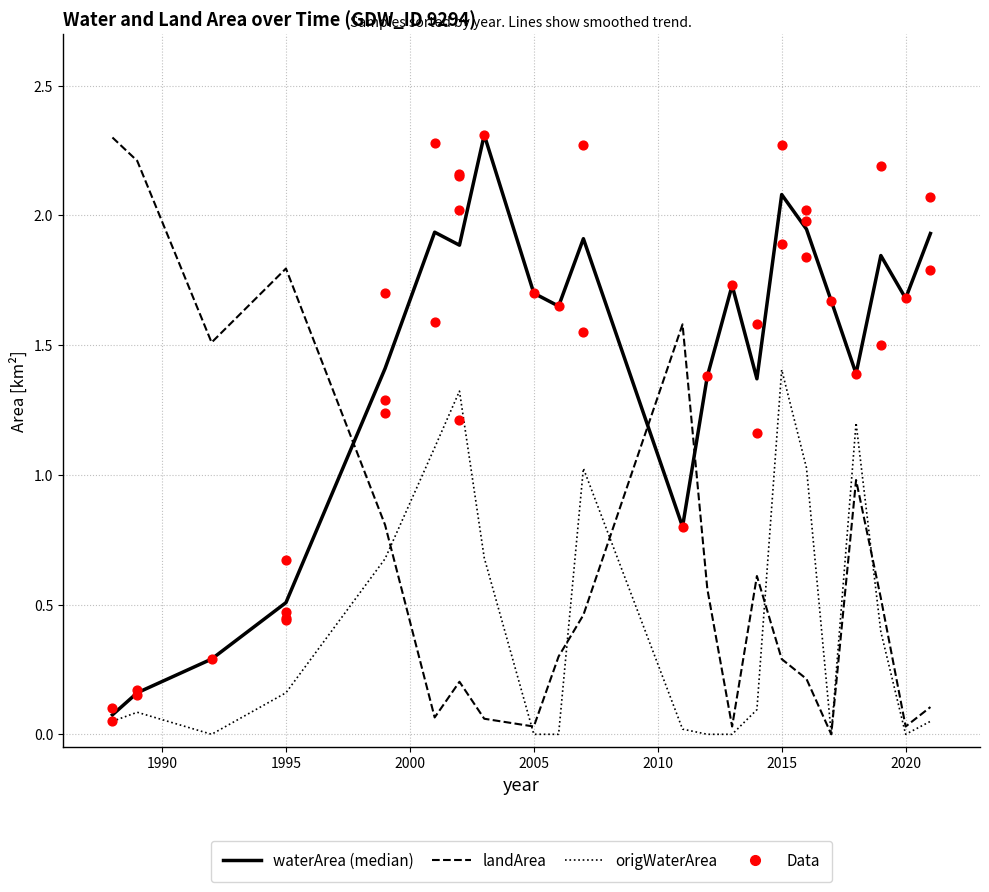

Which series contains the highest Y value?

landArea